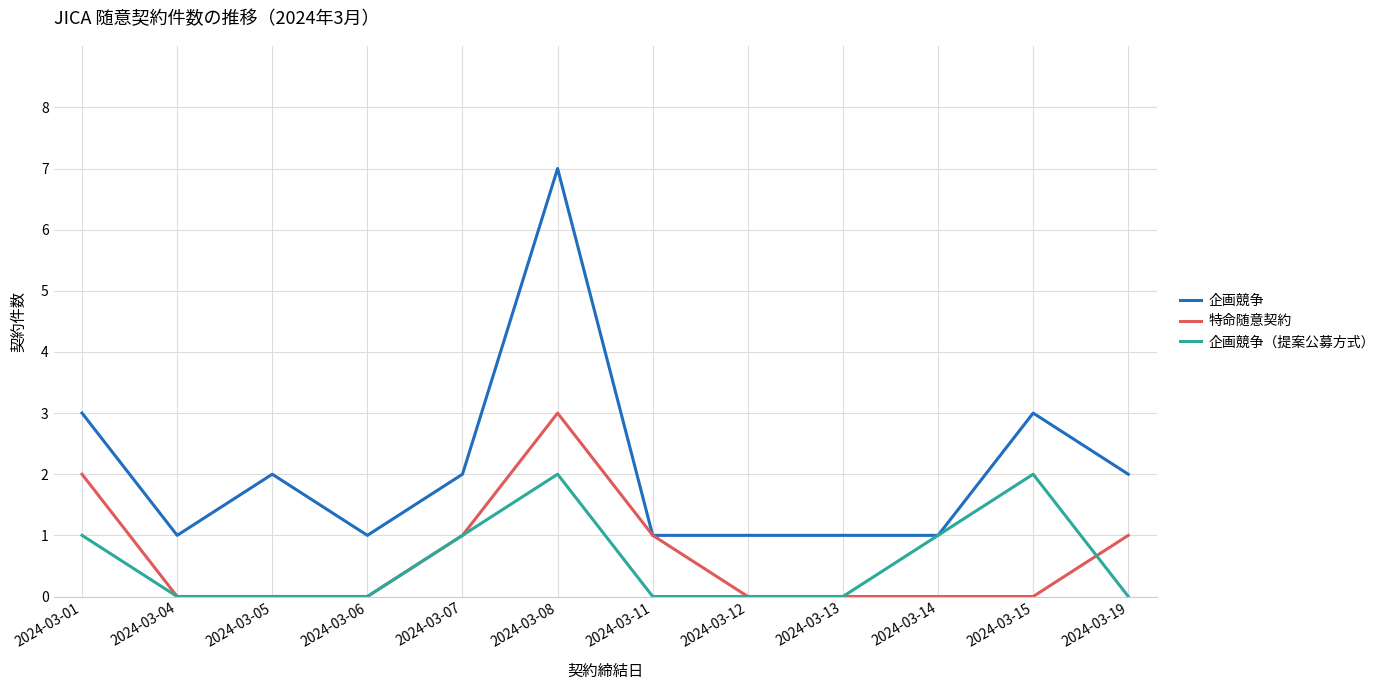

List the series in order of their peak value, highest first.

企画競争, 特命随意契約, 企画競争（提案公募方式）